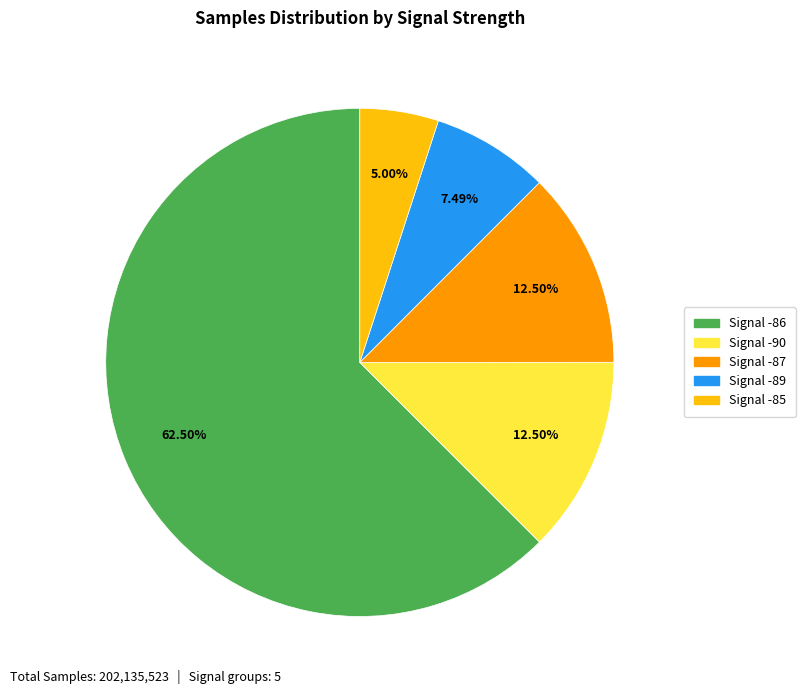

Between Signal -86 and Signal -90, which is larger?

Signal -86